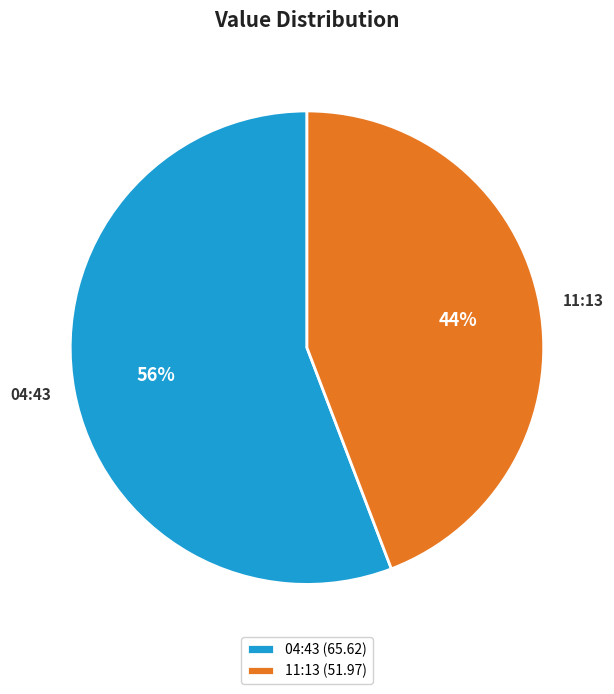

To the nearest percent, what is the average slice percentage?

50%